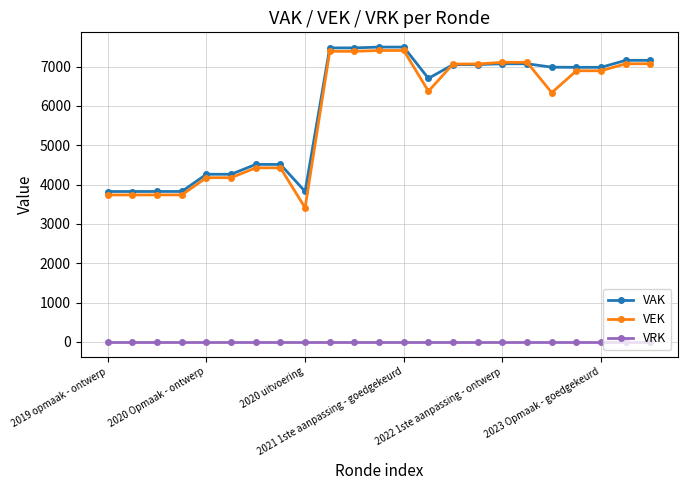

True or false: VEK and VRK intersect in this chart.

False